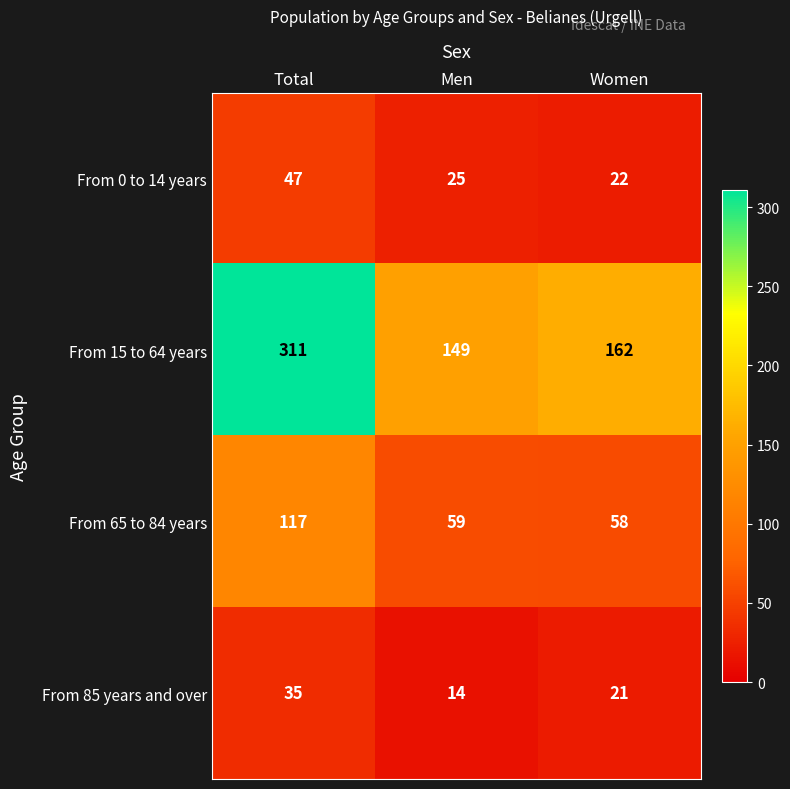

What is the spread (max minus min) of values at Total?

276